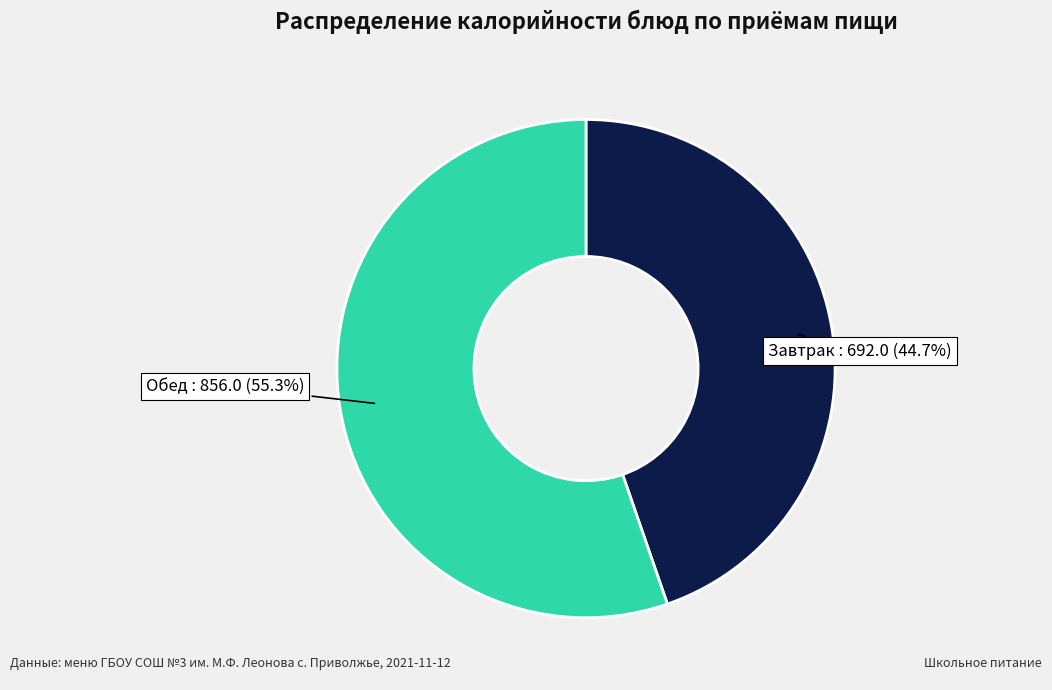

How many slices are in this pie chart?

2